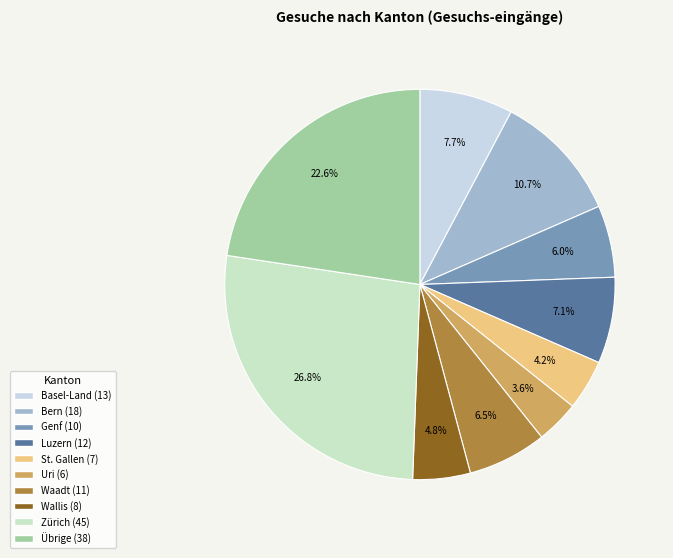

Count the number of slices in the pie.

10